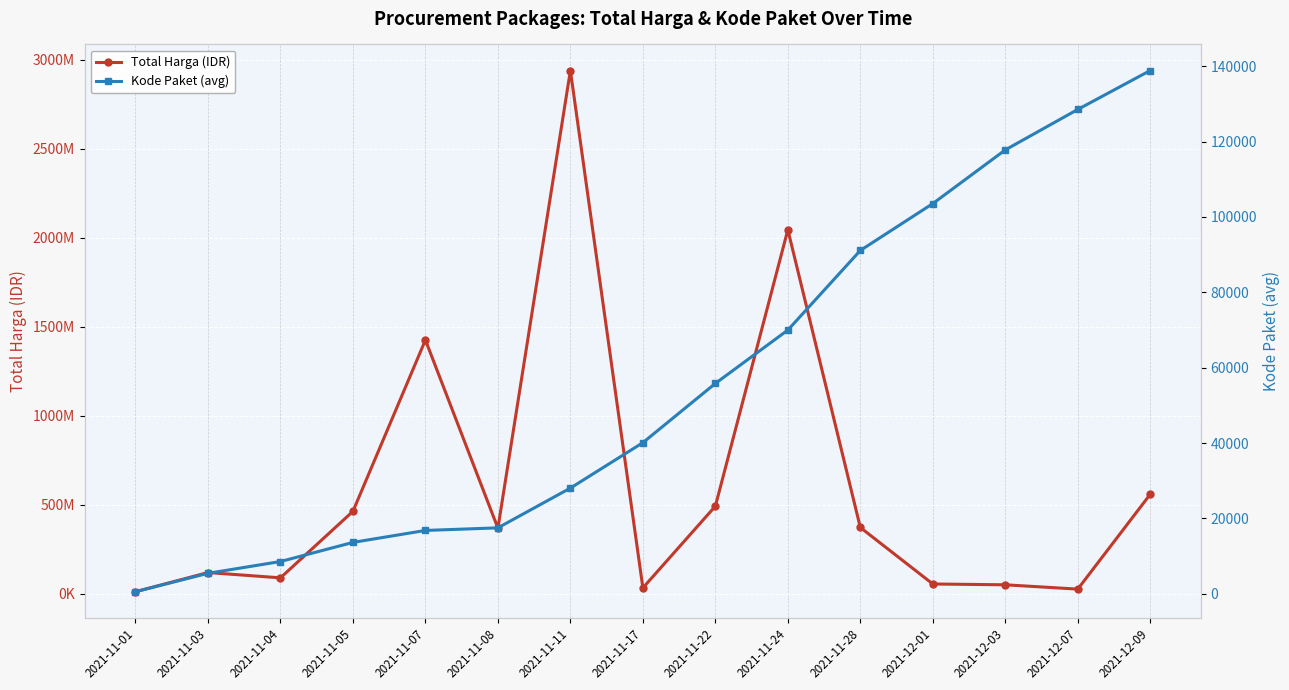

How many distinct data groups are displayed?

2